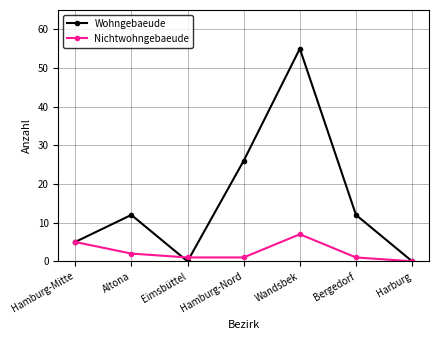

What is the sum of all Wohngebaeude values?

110